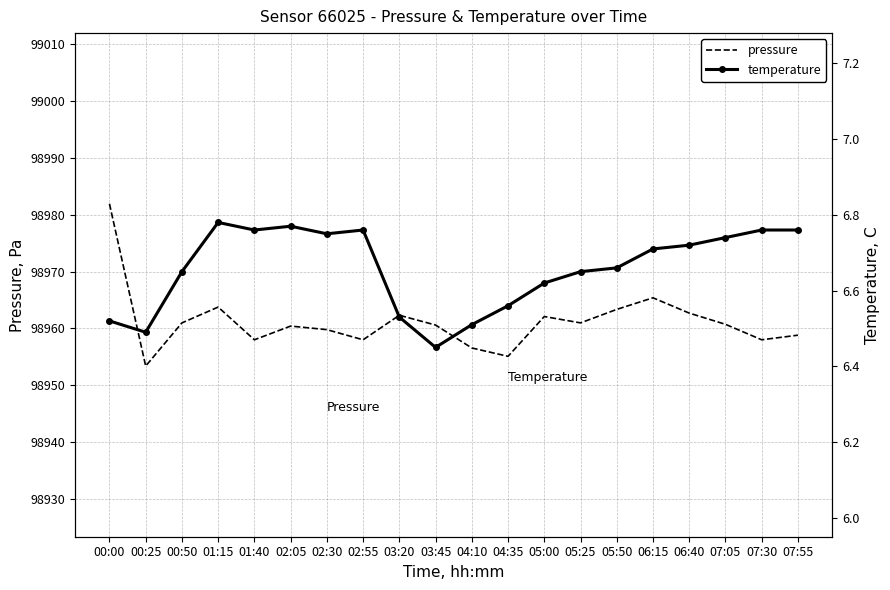

How many lines are shown in the chart?

2